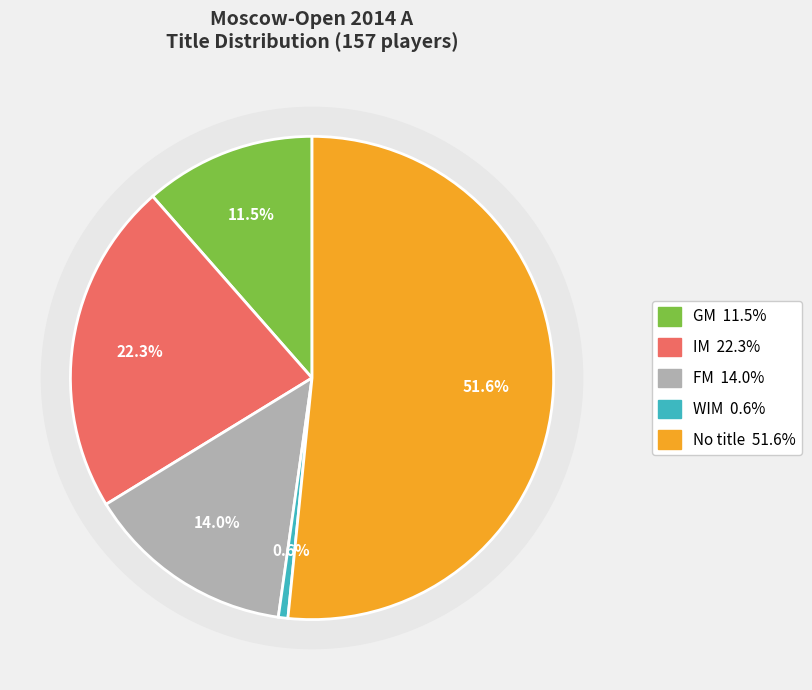

To the nearest percent, what is the combined percentage of  and WIM?

52%